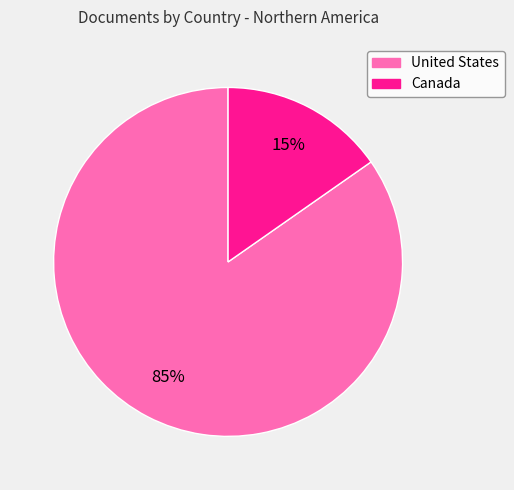

To the nearest percent, what portion does Canada represent?

15%